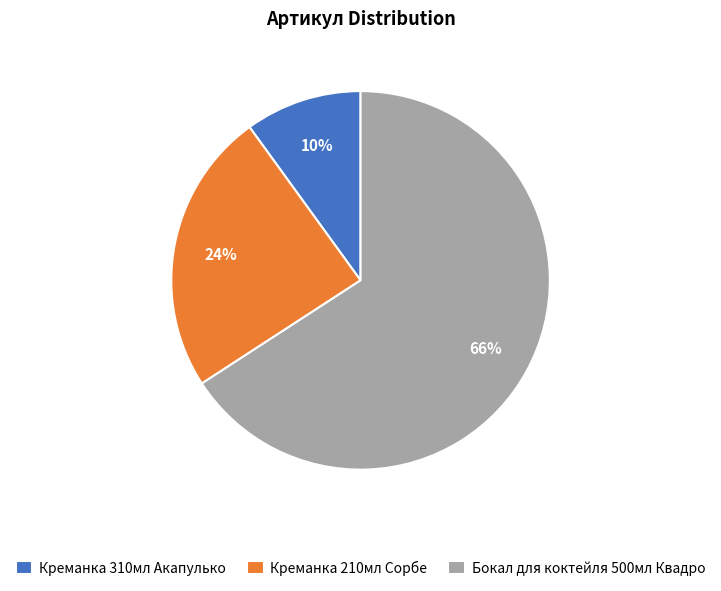

True or false: Бокал для коктейля 500мл Квадро accounts for 66% of the total.

True